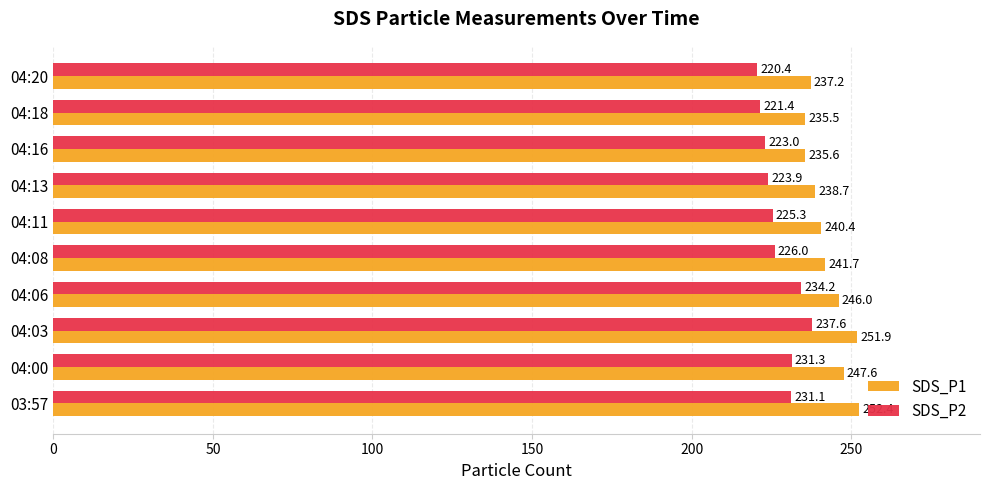

What is the sum of all SDS_P2 values?

2274.4